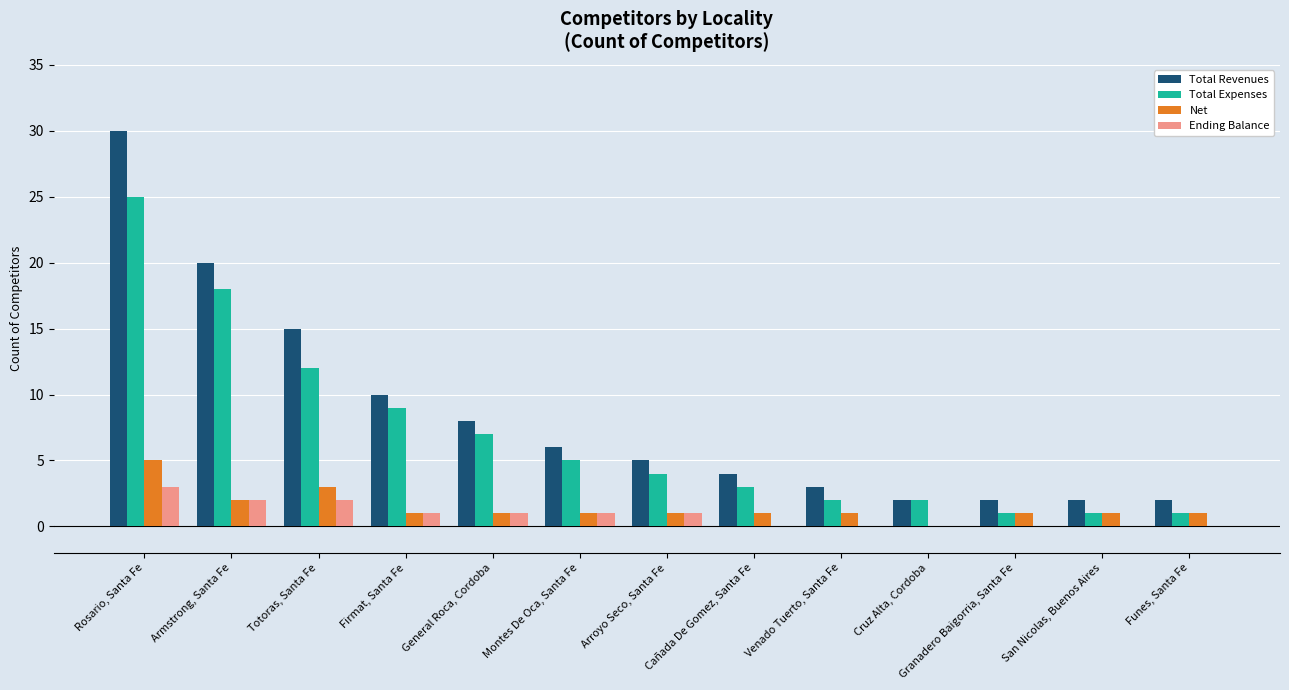

How many categories are shown in the chart?

13